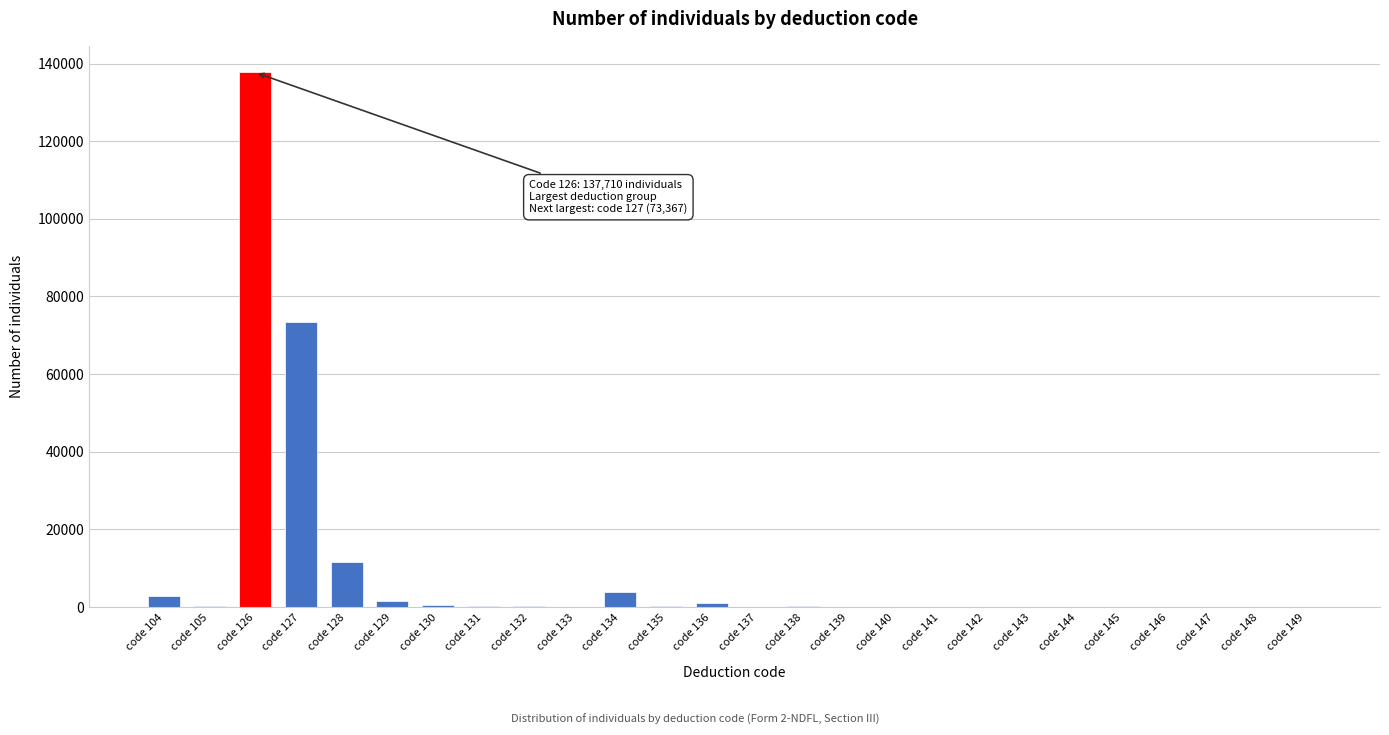

At which label is the value closest to 68855?

code 127